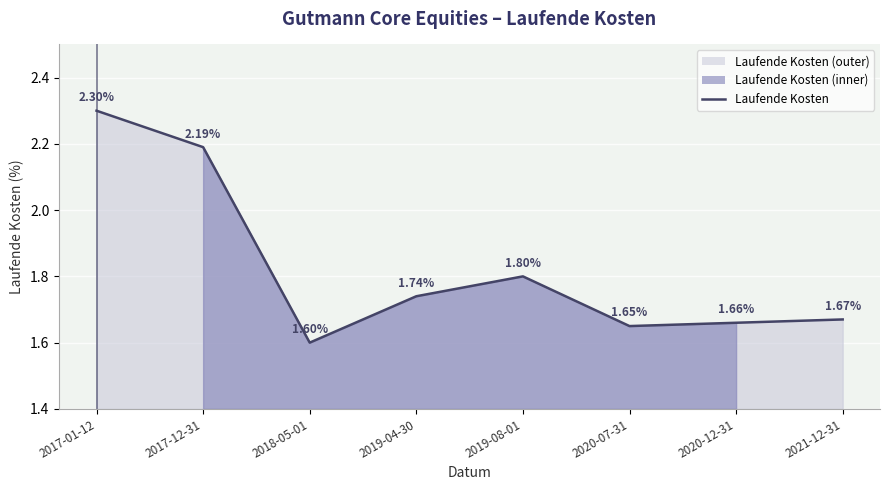

Which has a higher value, 2021-12-31 or 2017-01-12?

2017-01-12